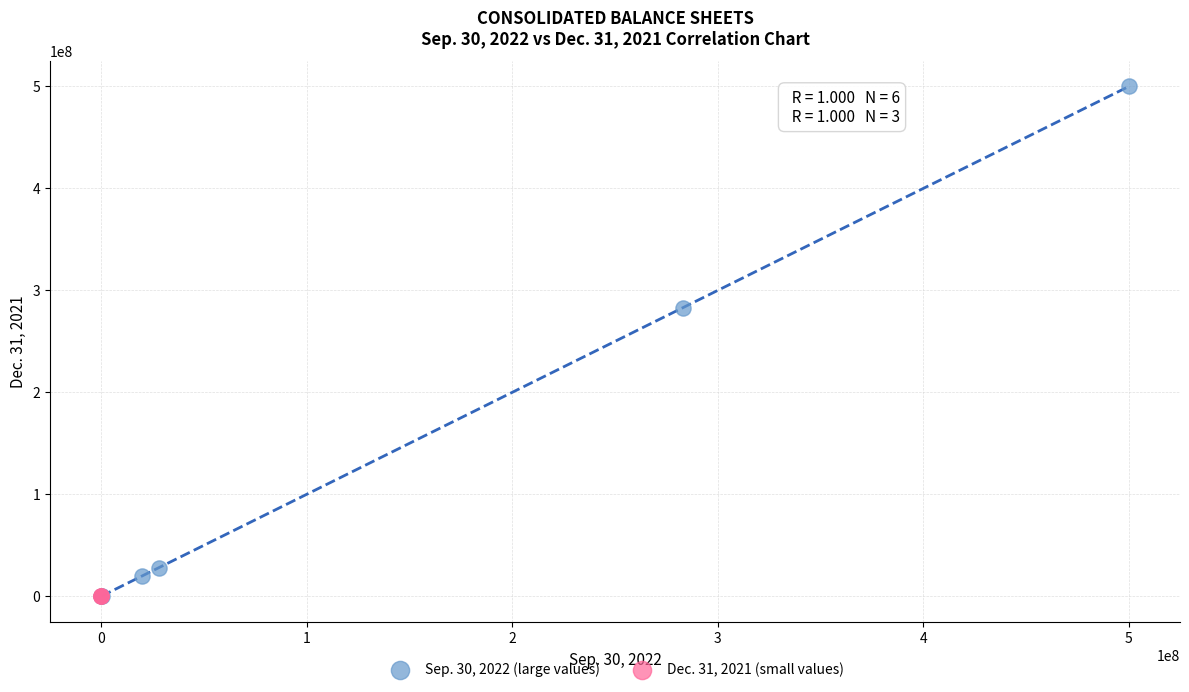

Which series contains the highest Y value?

Sep. 30, 2022 (large values)